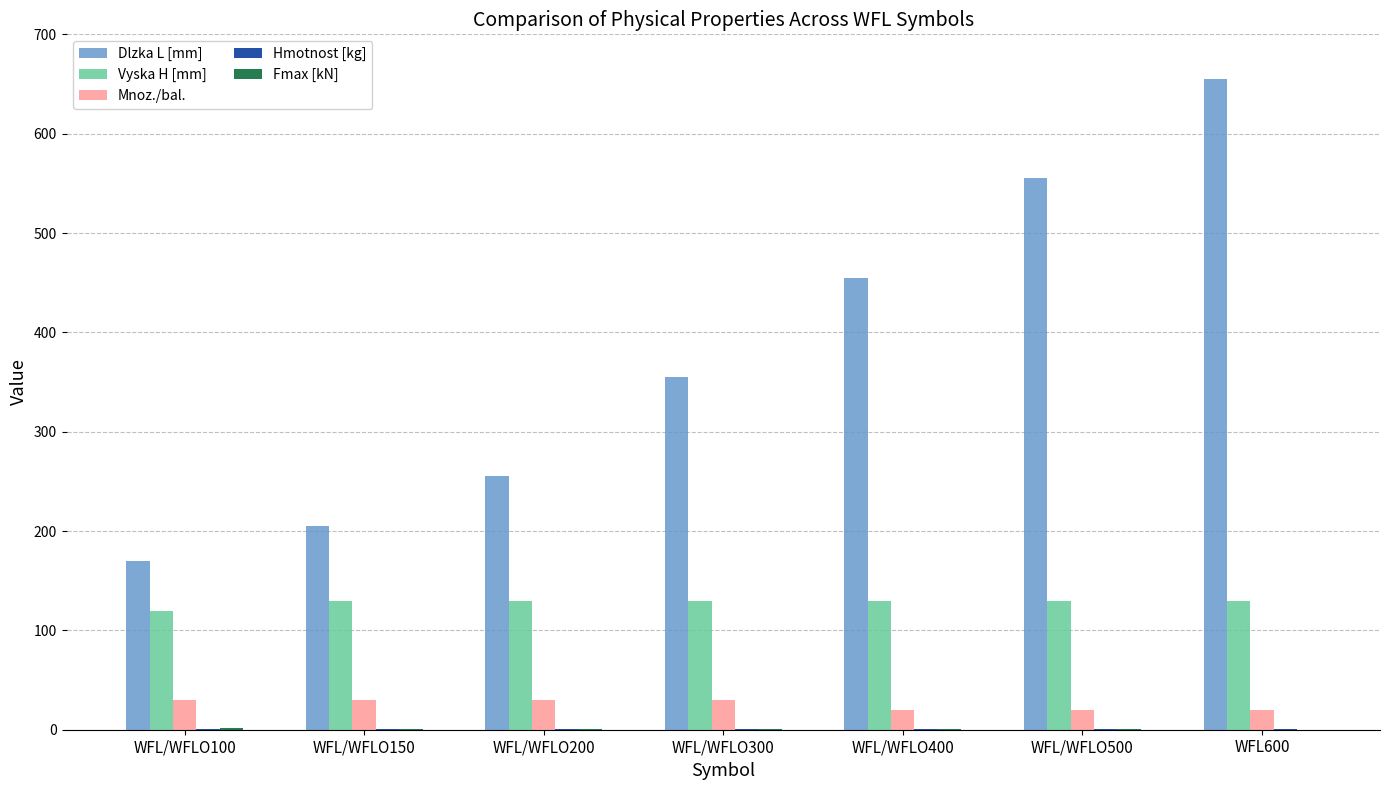

What is the maximum value for Vyska H [mm]?

130.0